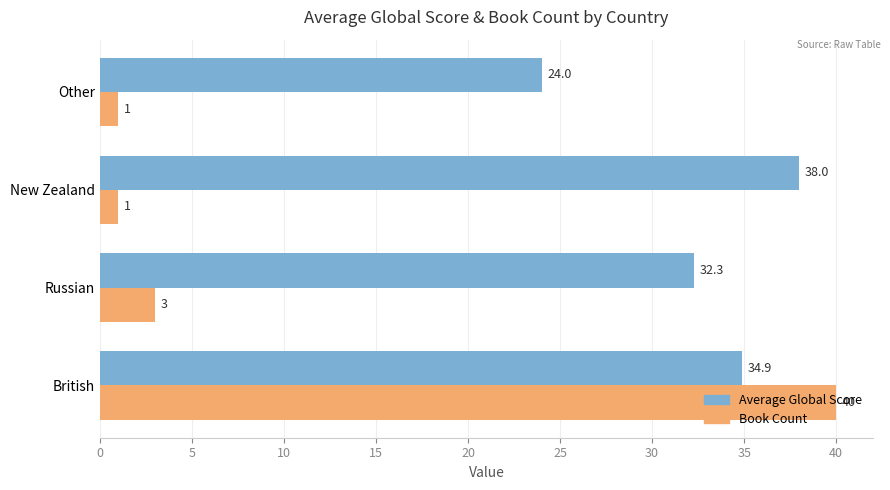

How many series are shown in this chart?

2